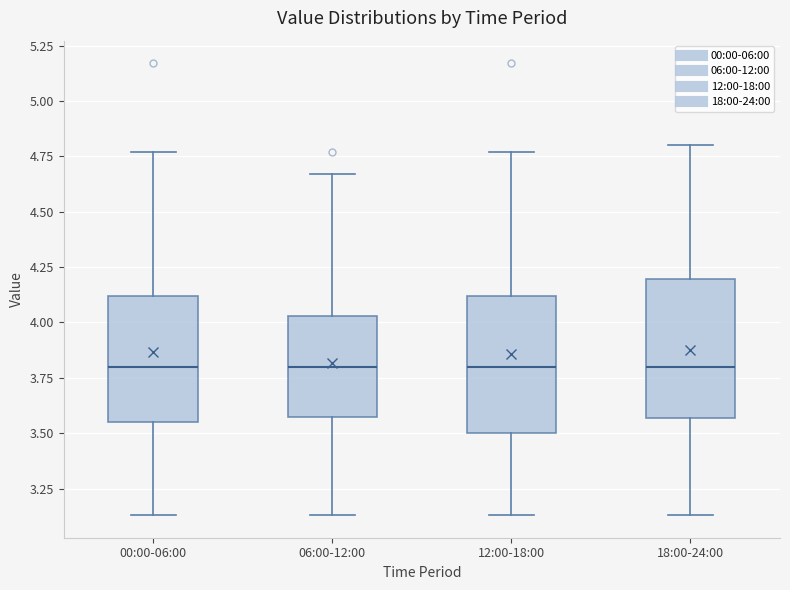

Reading left to right, transcribe this box plot: for each box, give where its median line is, the range the box spans, and where its two whiskers end, as read against the y-axis. The values are not printed on the chart, so give them approximately, as read against the axis.

00:00-06:00: median 3.80, box 3.55 to 4.10, whiskers 3.15 to 4.75
06:00-12:00: median 3.80, box 3.60 to 4.05, whiskers 3.15 to 4.65
12:00-18:00: median 3.80, box 3.50 to 4.10, whiskers 3.15 to 4.75
18:00-24:00: median 3.80, box 3.55 to 4.20, whiskers 3.15 to 4.80